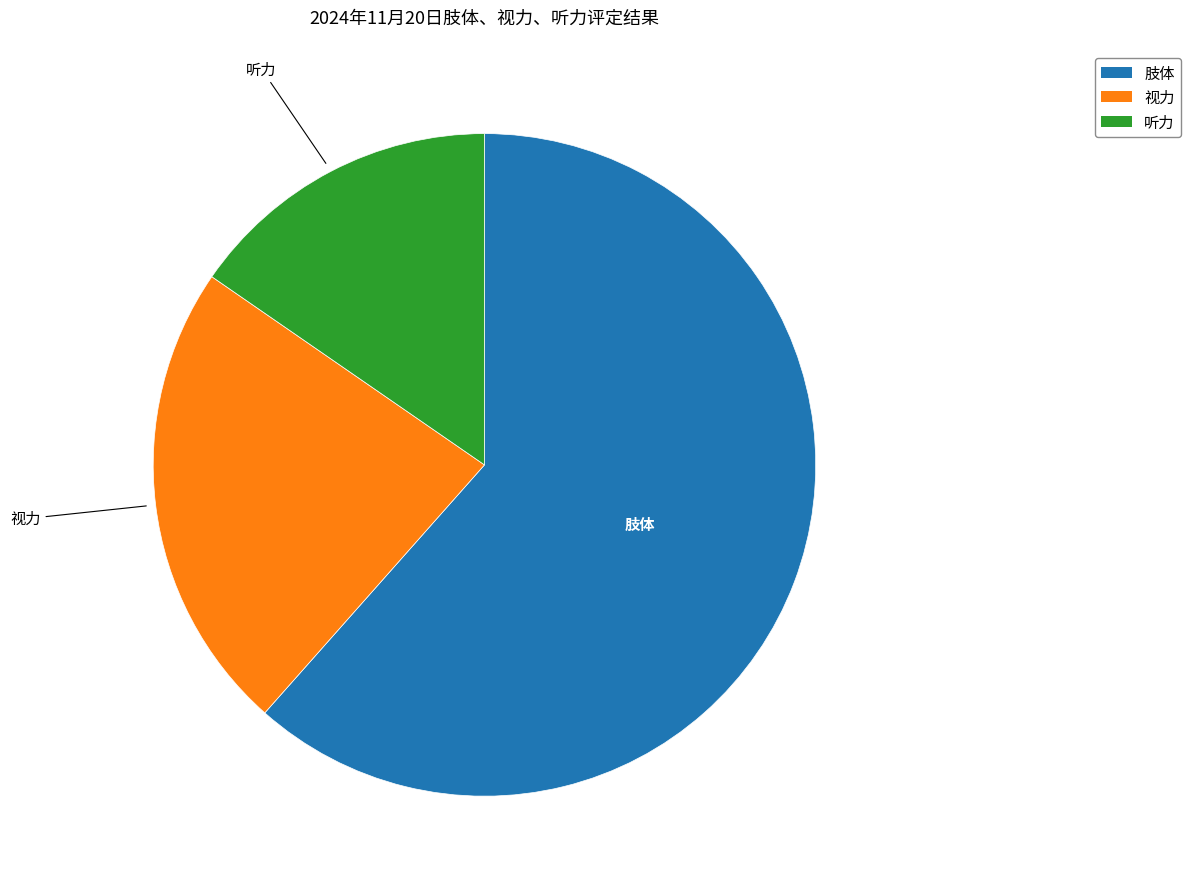

Count the number of slices in the pie.

3